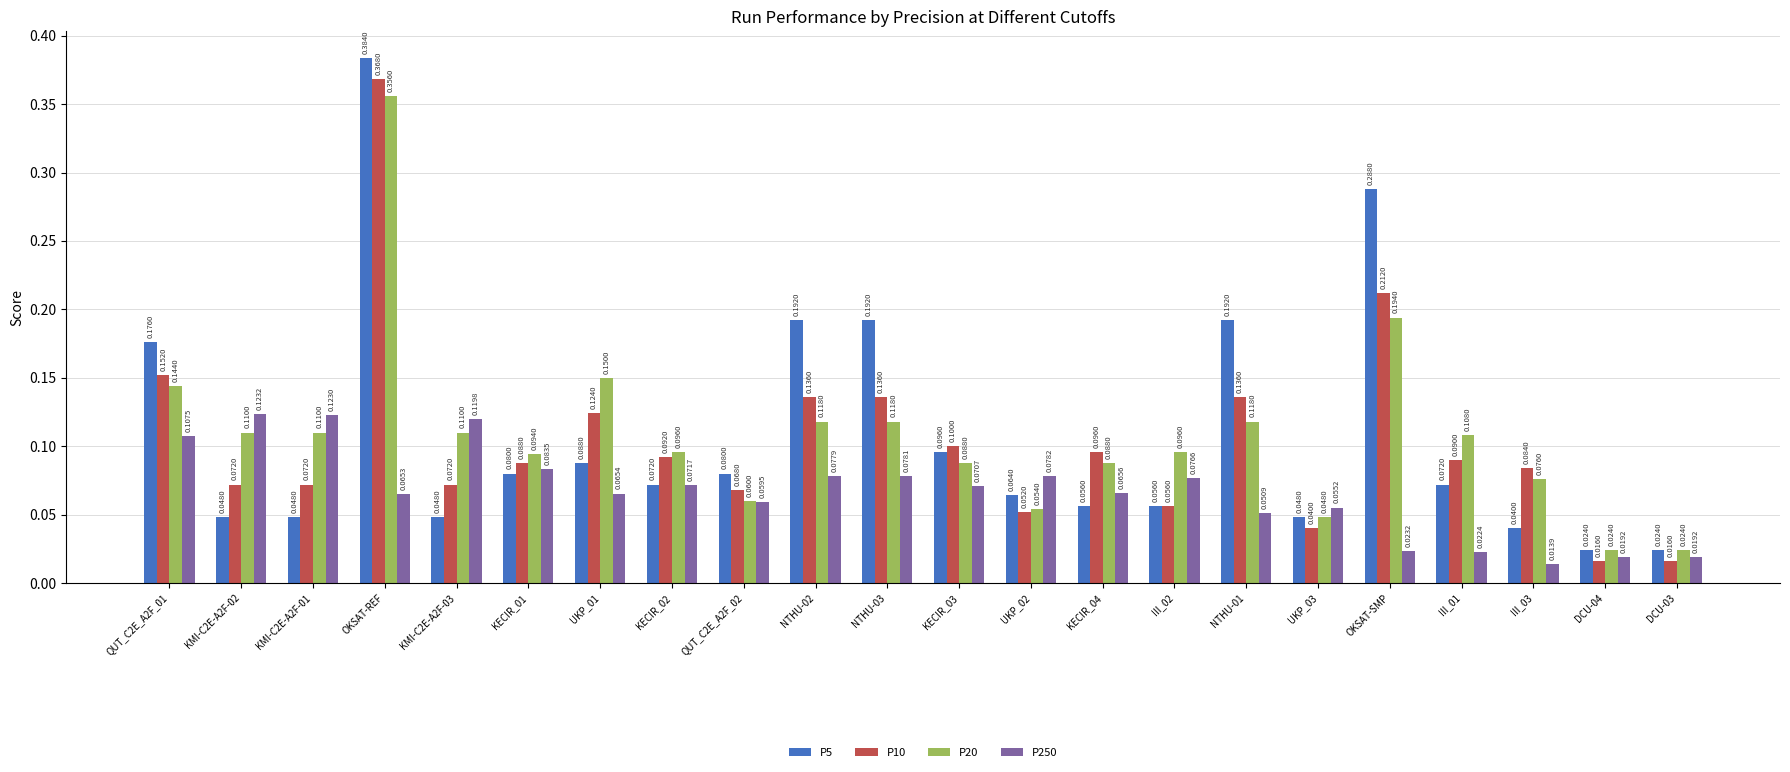

What is the sum of all P250 values?

1.5